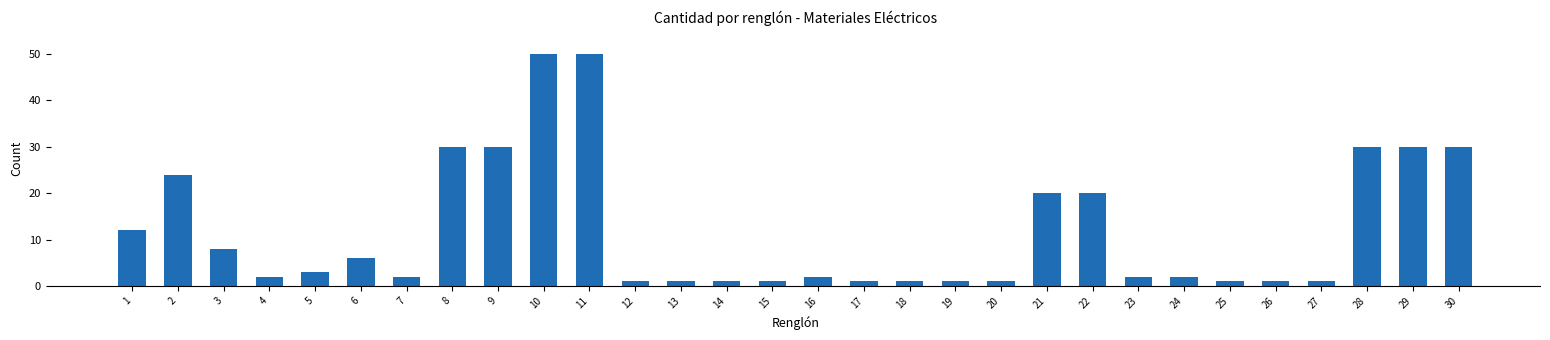

How many bars are there in total?

30